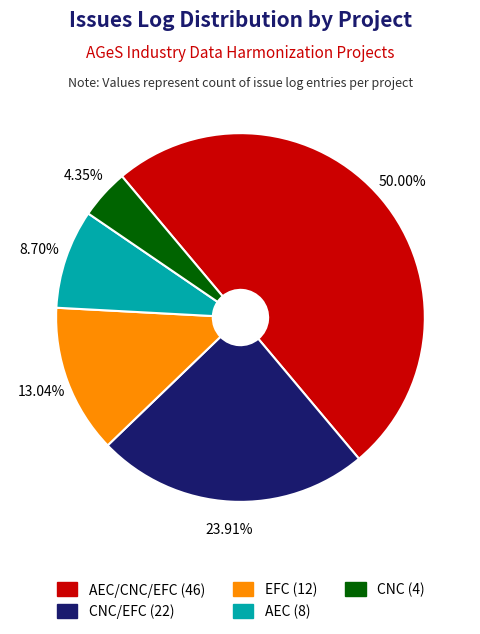

Is AEC (8) the majority of the pie?

No